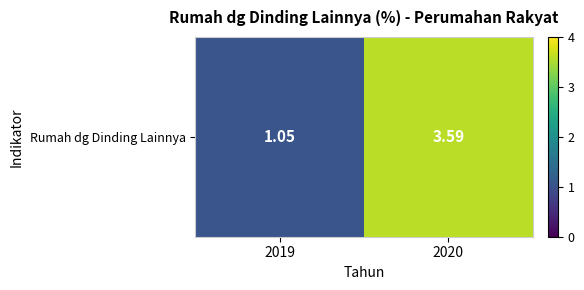

What is the change in value from 2019 to 2020?

+2.5